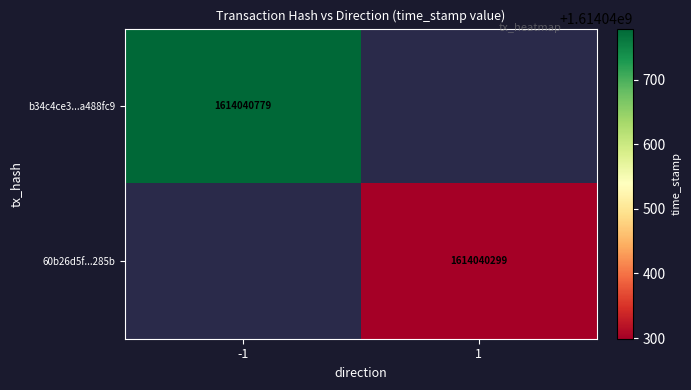

Is the value of 60b26d5f9aa0ef6251752e5cb3e54baa9f5285b at -1 greater than the value of b34c4ce3ac387b2f0744624b2e387275a488fc9 at 1?

No